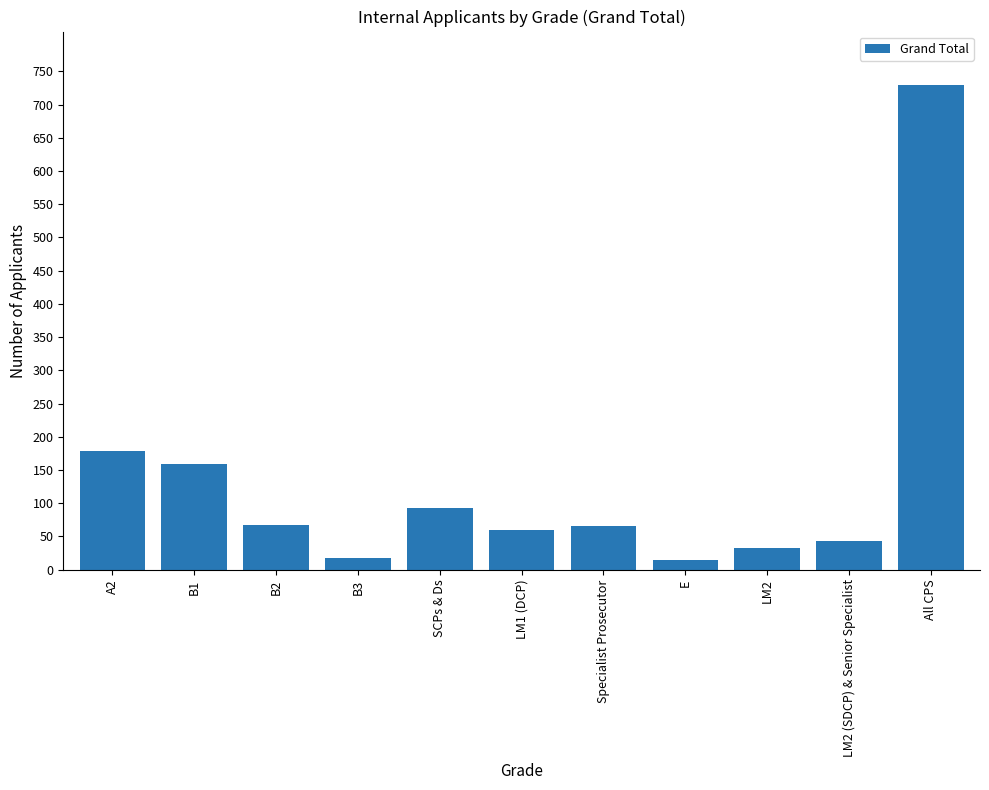

Read the value at B1.

159